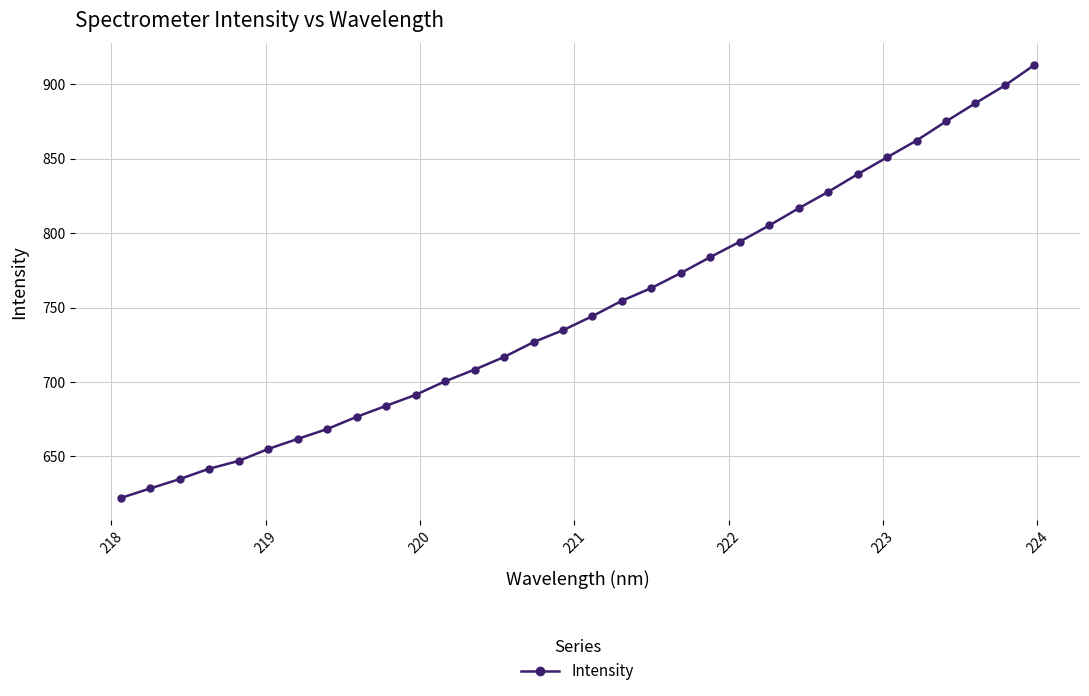

What is the value of the 32nd point from the left?

912.9